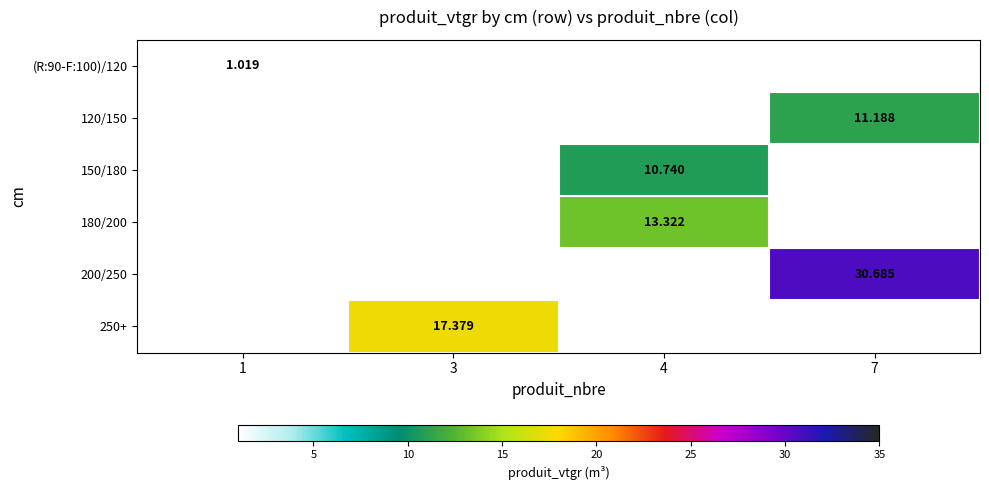

What is the maximum value shown in the chart?

30.7